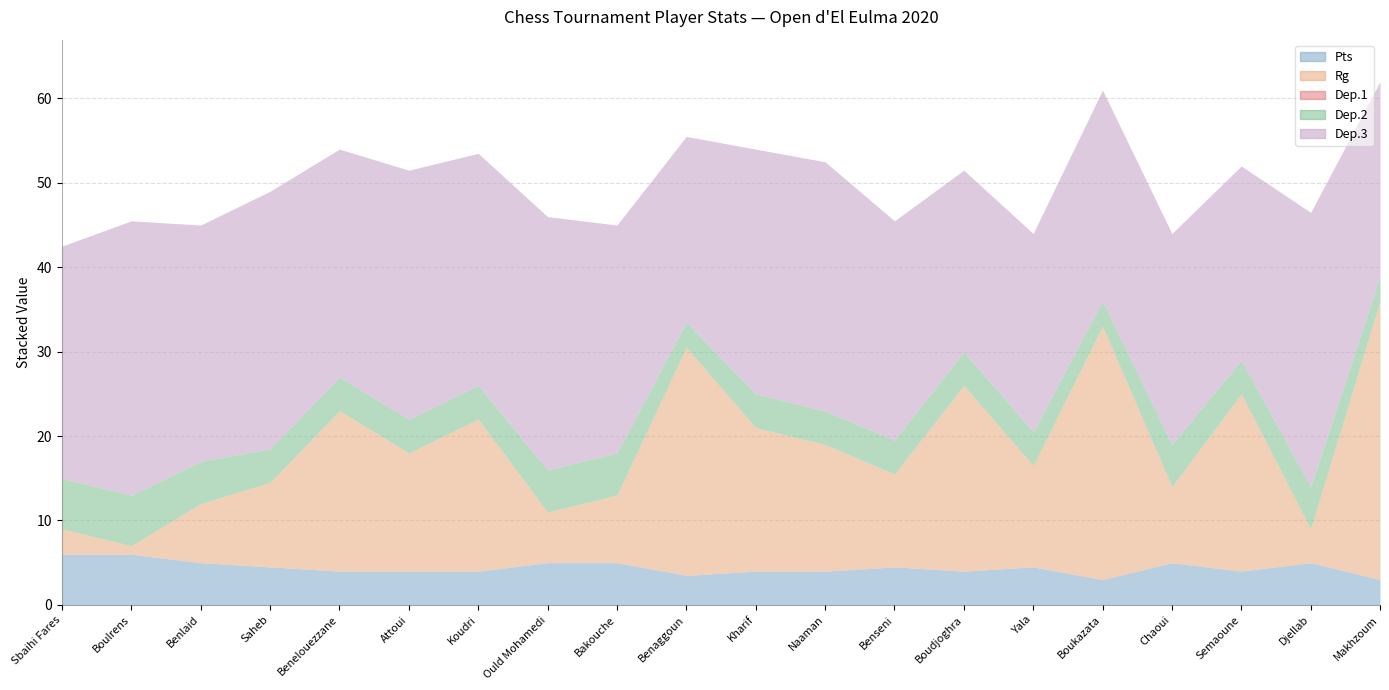

True or false: Pts and Dep.2 intersect in this chart.

False